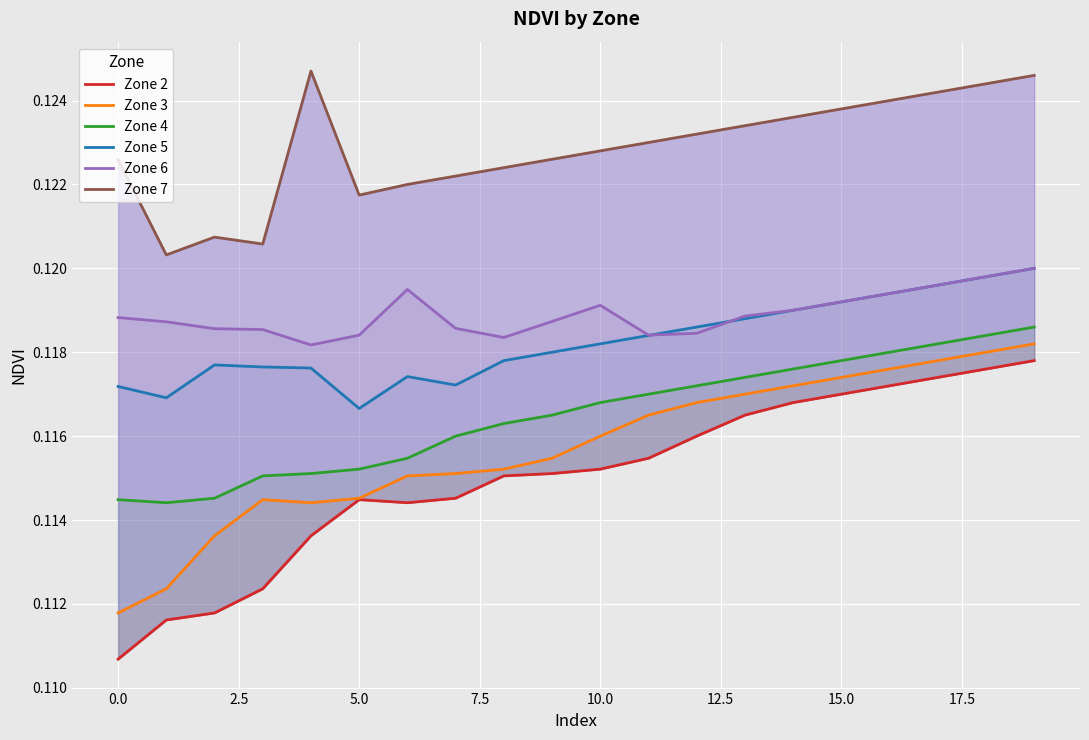

How many lines are shown in the chart?

6